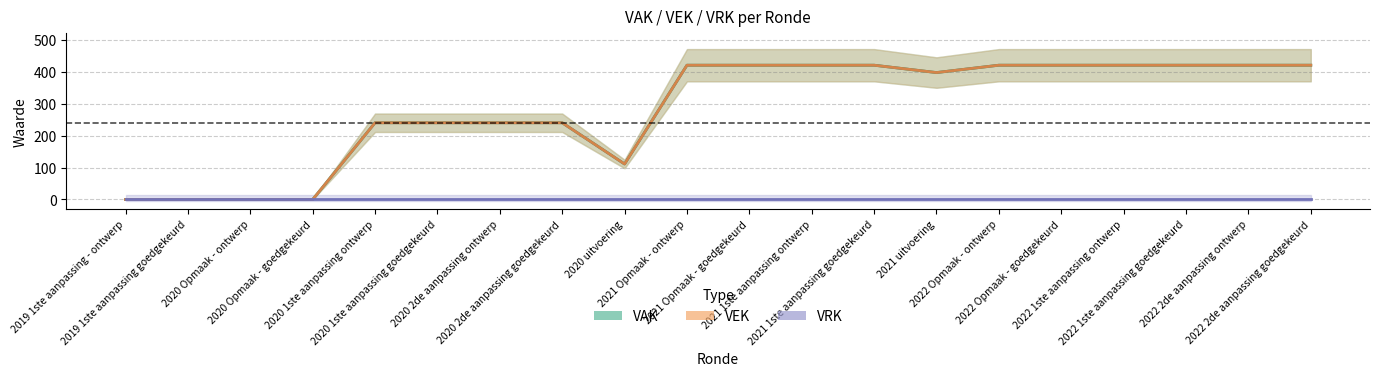

How many values in the VEK (line) series are below 420?

10